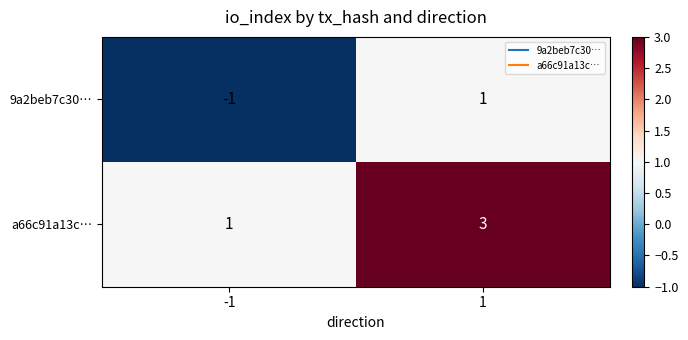

What value does the a66c91a13c… series have at 1?

3